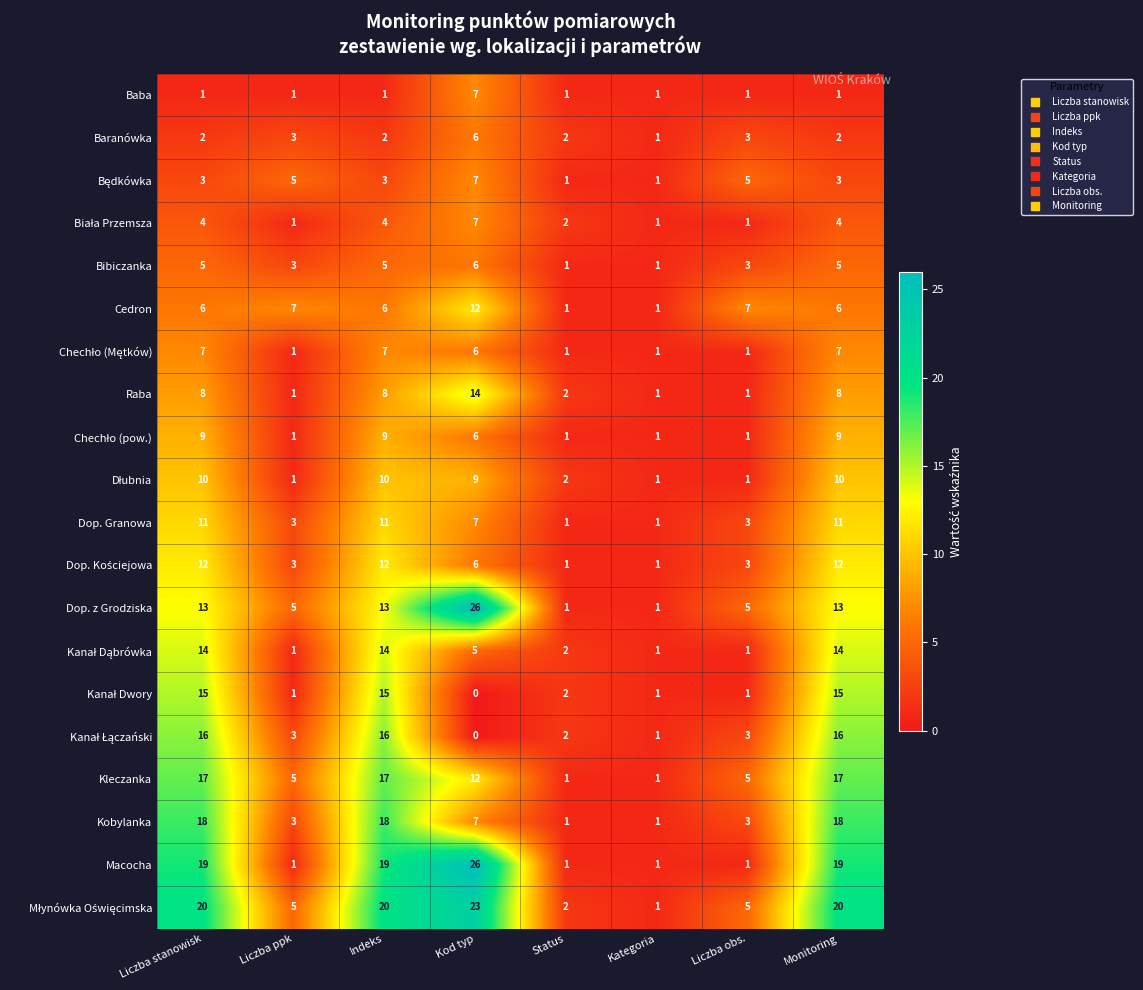

What value does the Dop. Granowa series have at Kod typ, to the nearest 5?

5